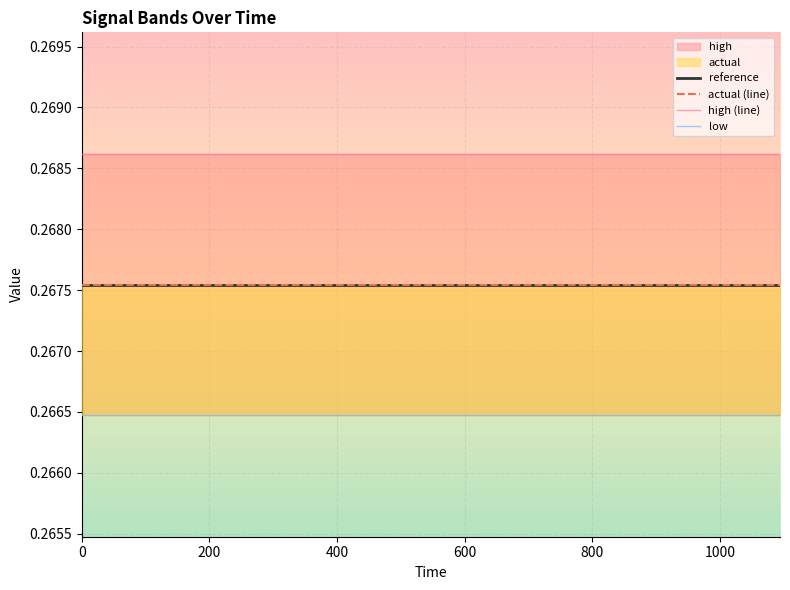

What is the minimum value shown in the chart?

0.3